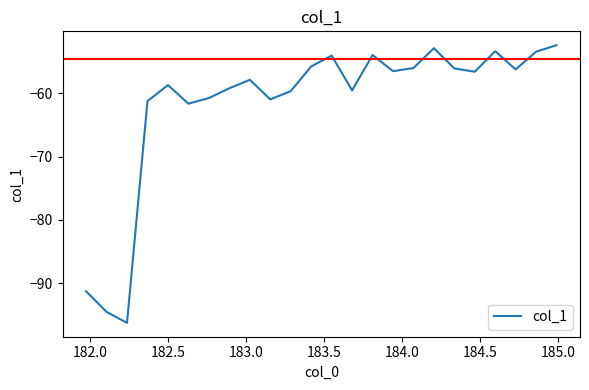

How many lines are shown in the chart?

1